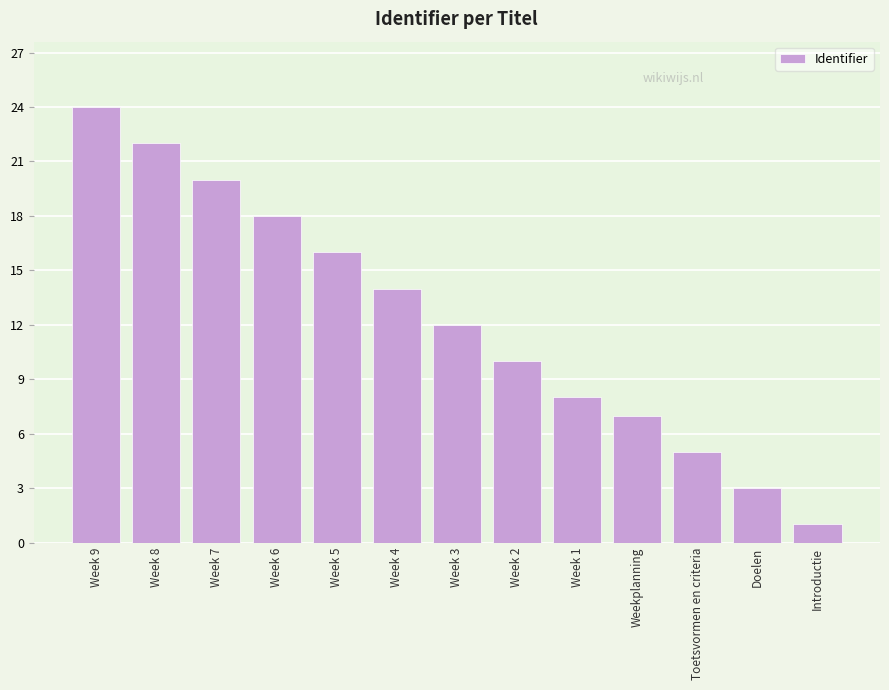

What is the difference between the second highest and minimum values?

21